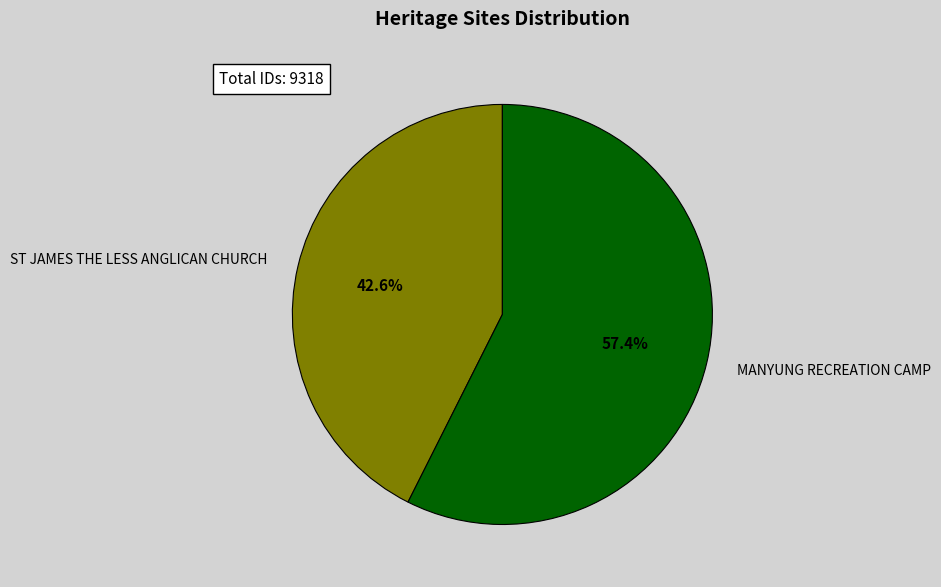

Do ST JAMES THE LESS ANGLICAN CHURCH and MANYUNG RECREATION CAMP together represent more than half of the pie?

Yes